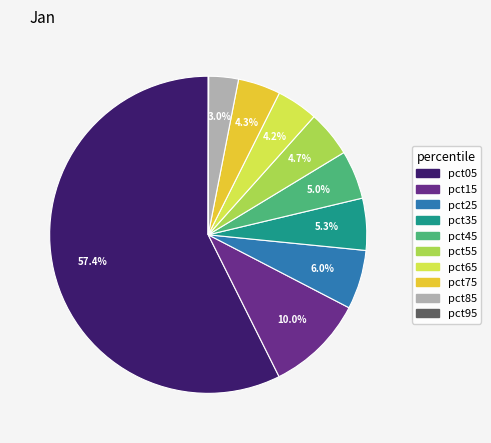

What percentage is the pct65 slice, to the nearest percent?

4%